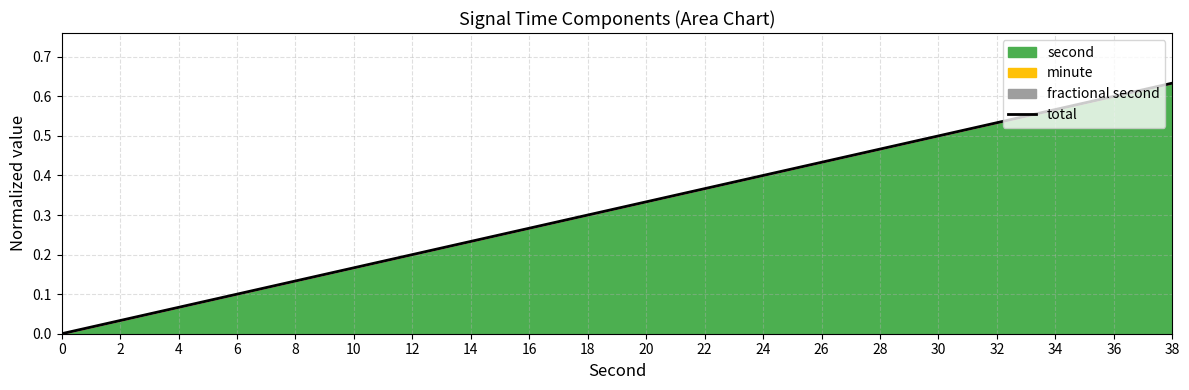

Rank the categories by value from lowest to highest.

0, 2, 4, 6, 8, 10, 12, 14, 16, 18, 20, 22, 24, 26, 28, 30, 32, 34, 36, 38